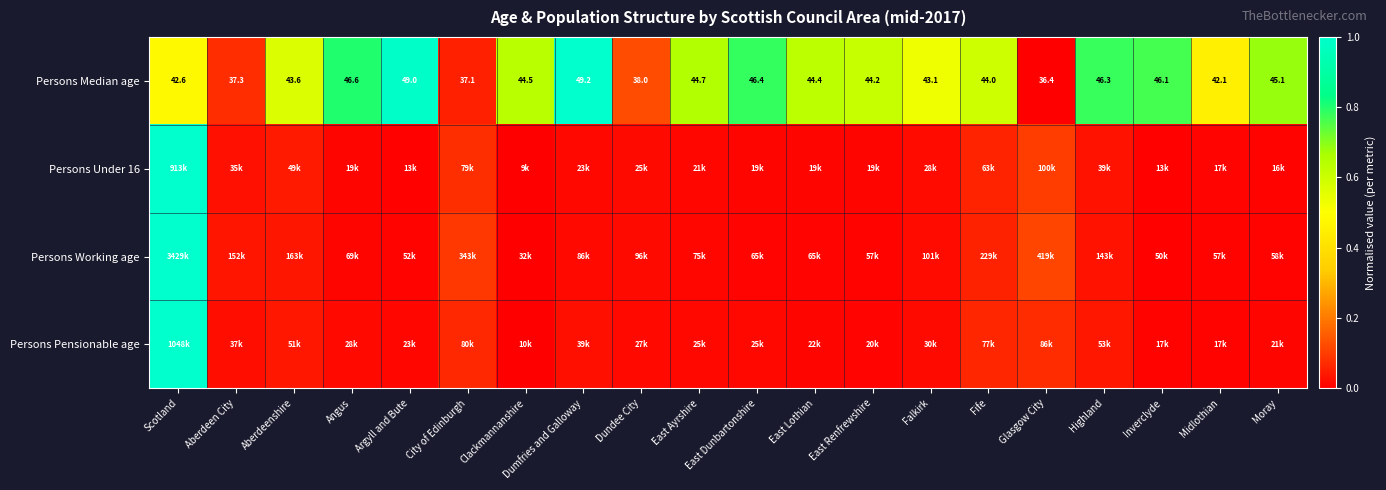

Where does the Persons Median age series first go above 44?

Angus